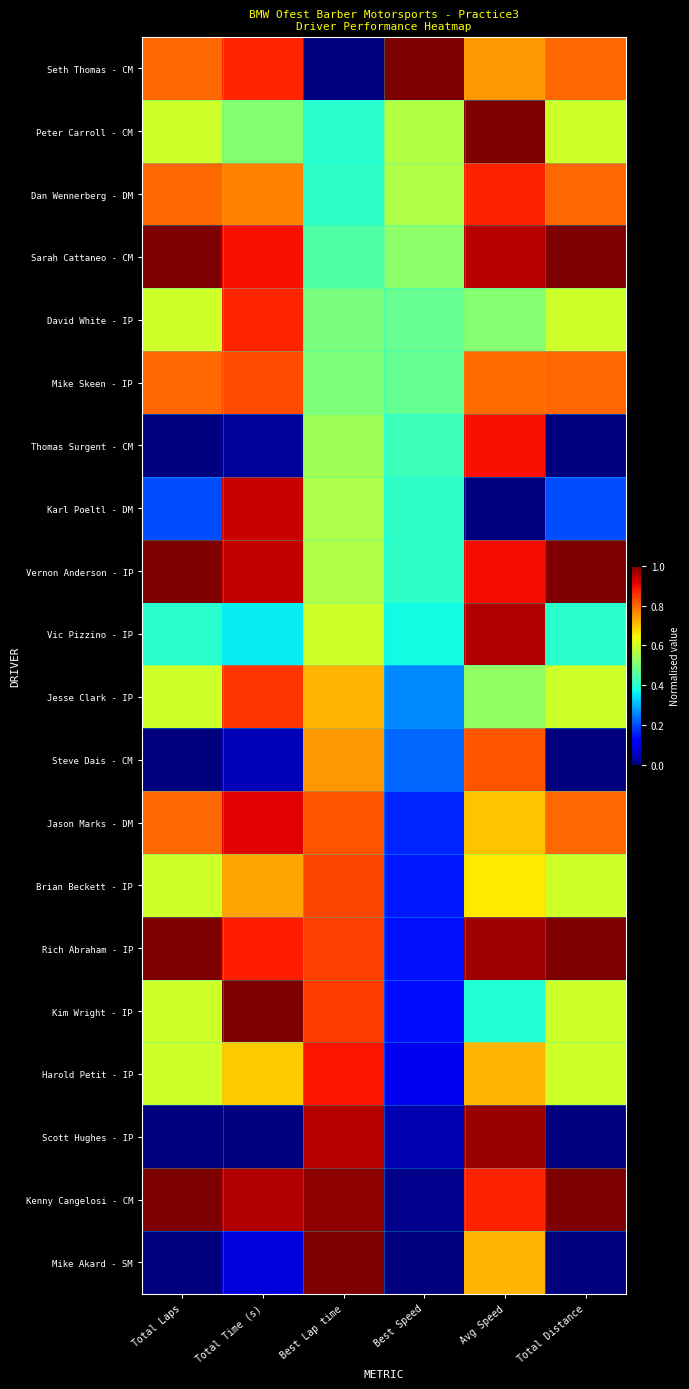

At which category is the sum across all series the highest?

Avg Speed